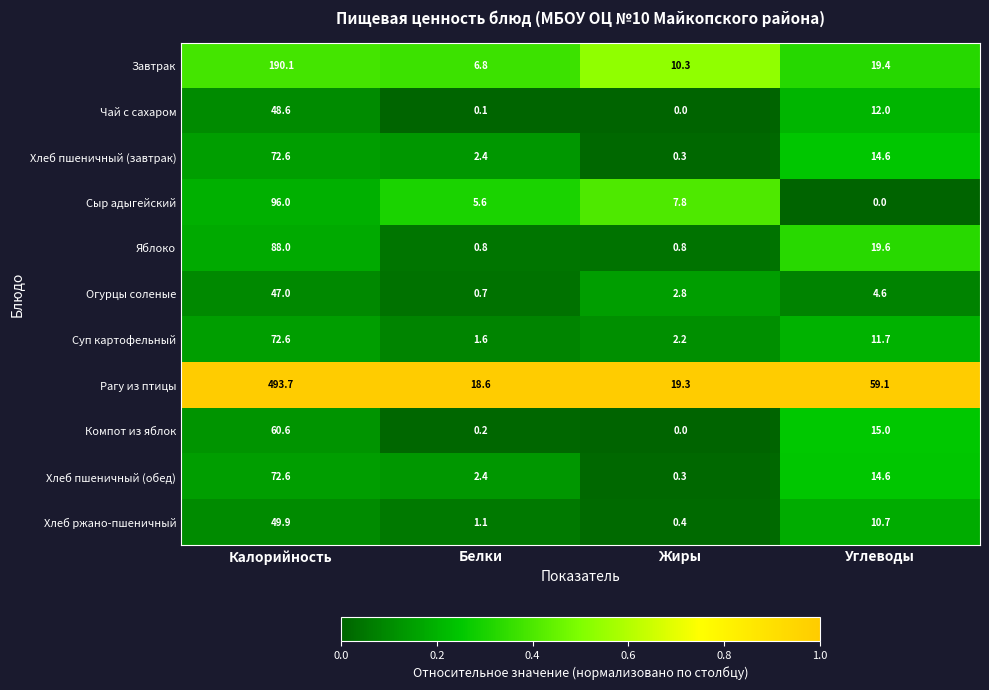

Where is Хлеб ржано-пшеничный nearest to the value 25?

Углеводы